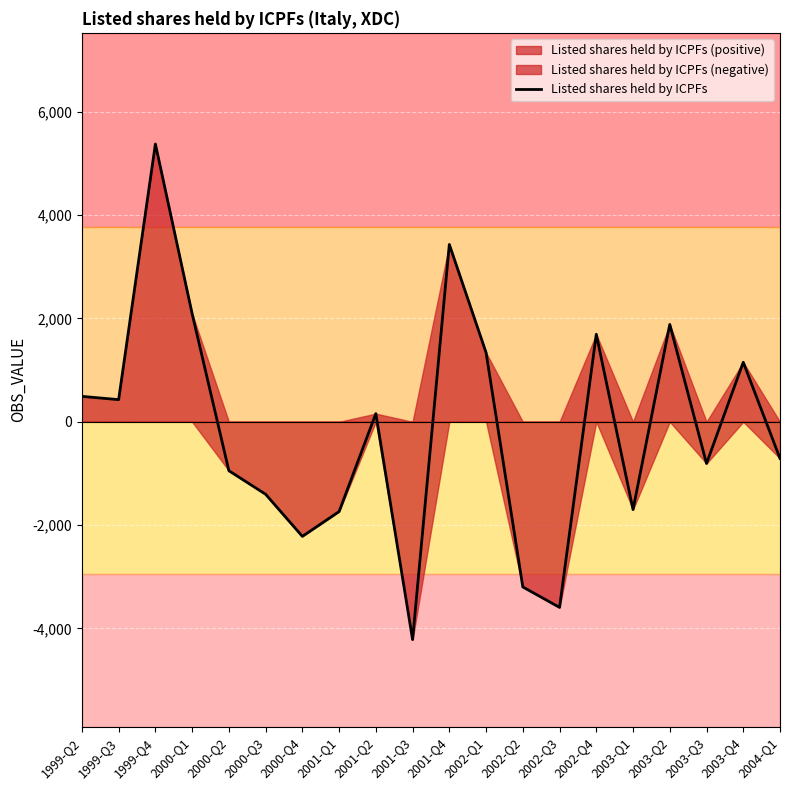

At which category does the chart reach its peak across all series?

1999-Q4